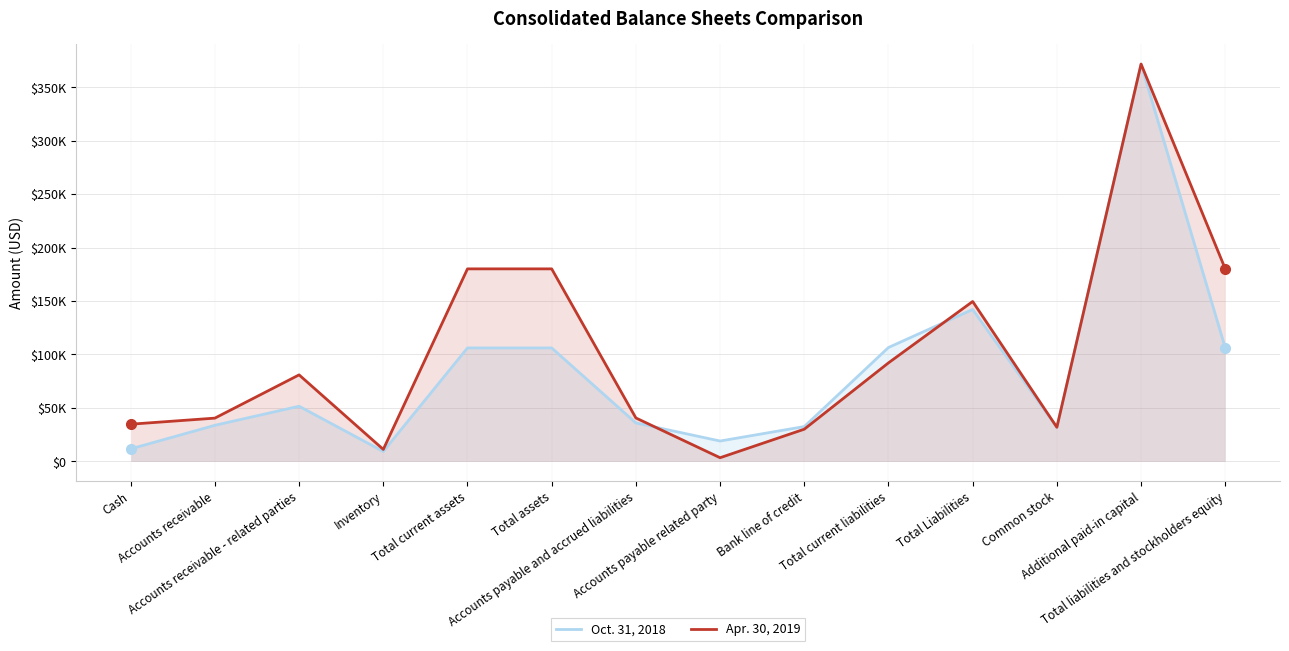

How many lines are shown in the chart?

2